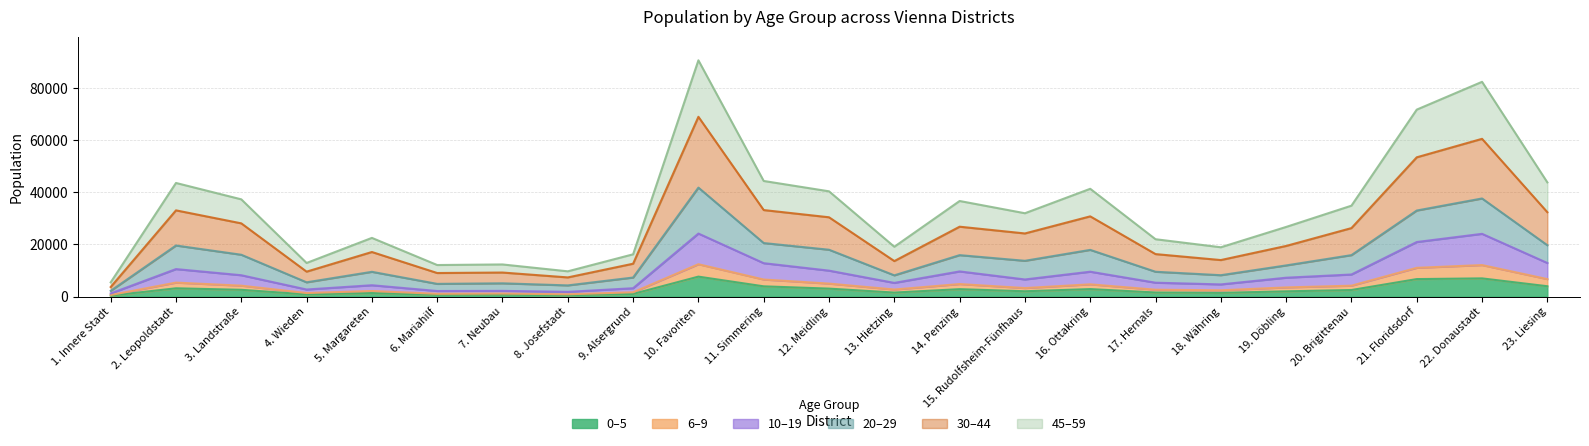

How many distinct data groups are displayed?

6